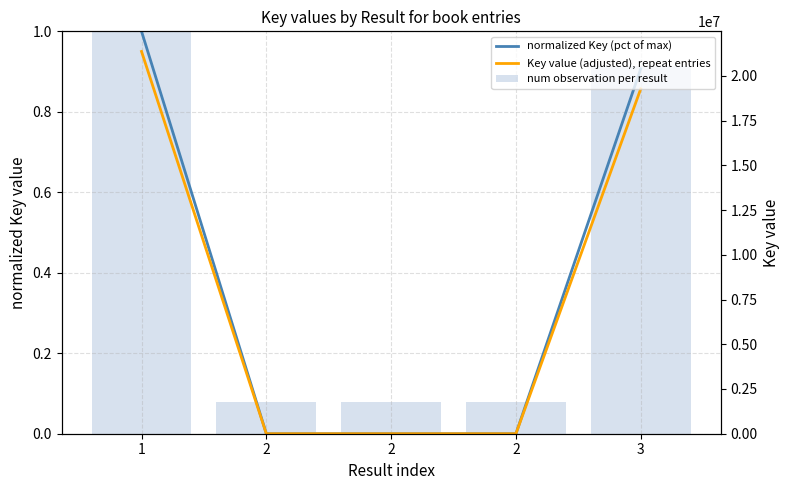

What is the total value across all series at 2?

0.1